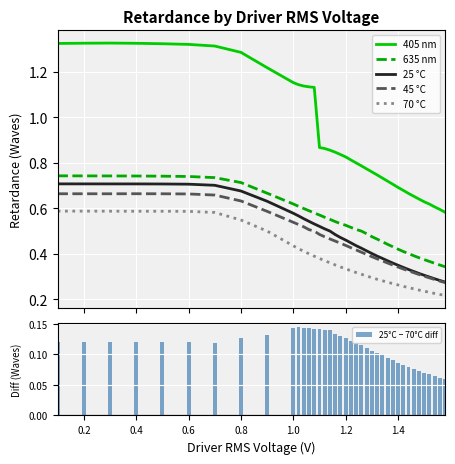

True or false: 25 °C and 70 °C cross at least once.

False